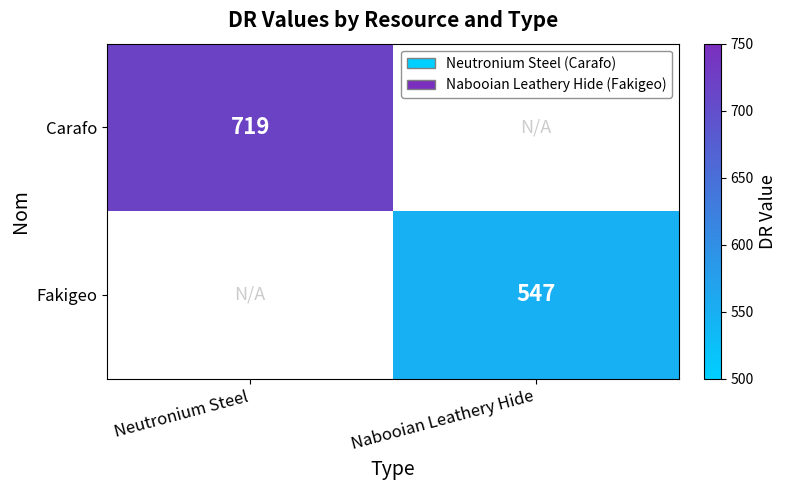

Between Neutronium Steel and Nabooian Leathery Hide, which is larger?

Neutronium Steel